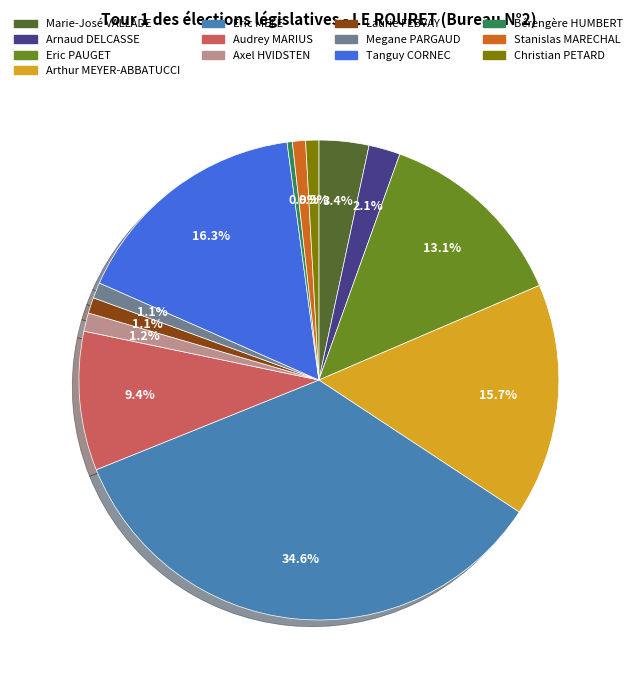

Between Eric PAUGET and Christian PETARD, which is larger?

Eric PAUGET